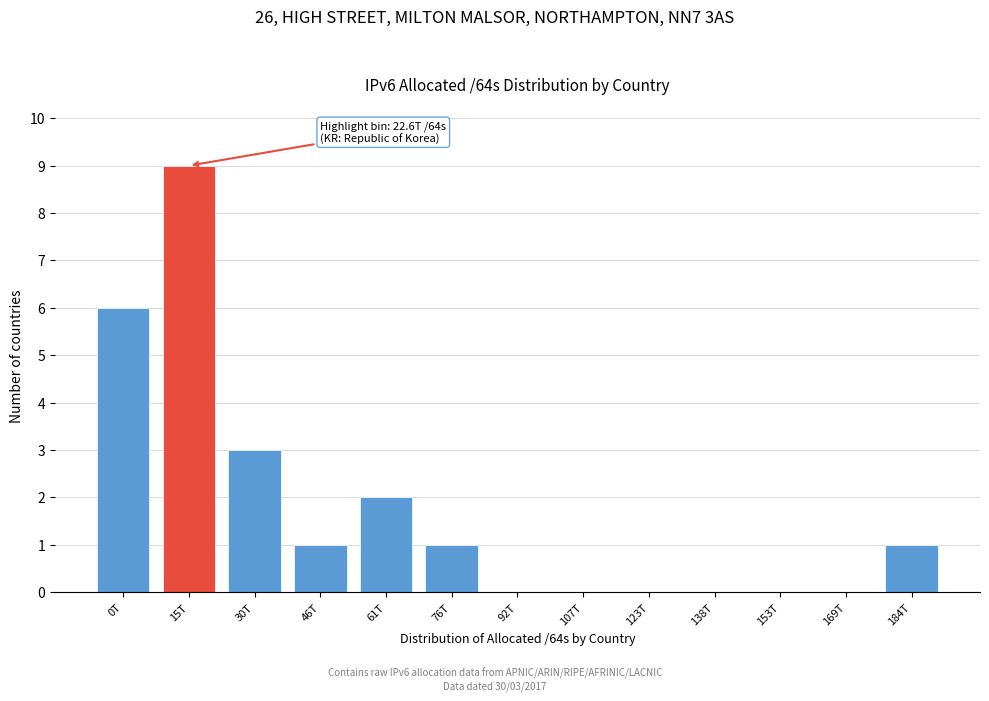

Reading left to right, extract all data points from this chart.

0T=6	15T=9	30T=3	46T=1	61T=2	76T=1	92T=0	107T=0	123T=0	138T=0	153T=0	169T=0	184T=1